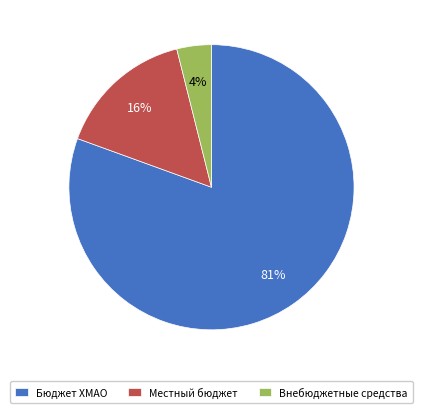

What is the largest slice in the pie chart?

Бюджет ХМАО